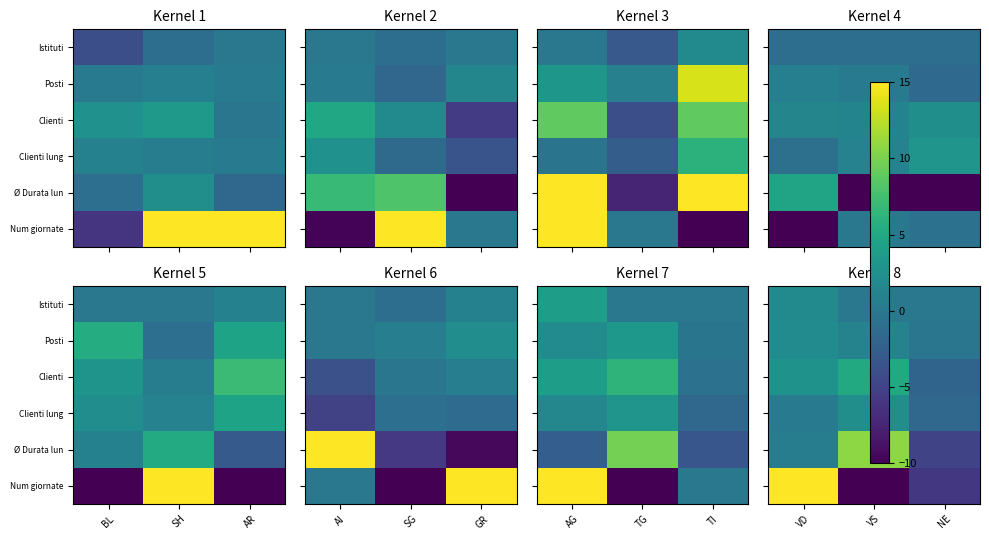

Is it true that Ø Durata lun equals 0.5 at VD?

True